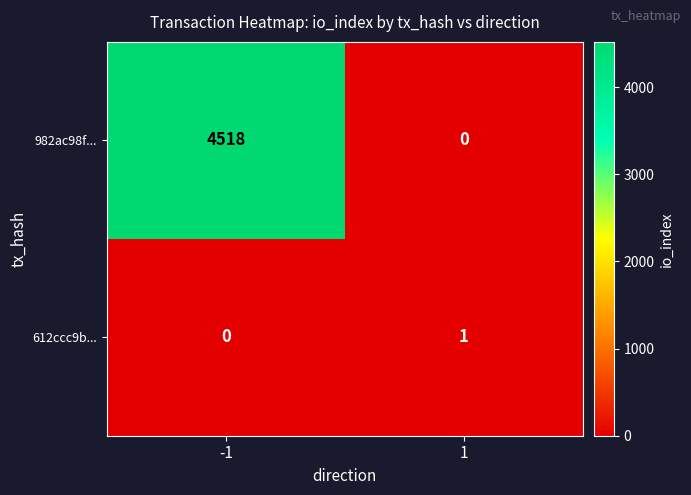

Reading left to right, list all the values displayed in this chart.

982ac98f...: -1=4518	1=0
612ccc9b...: -1=0	1=1